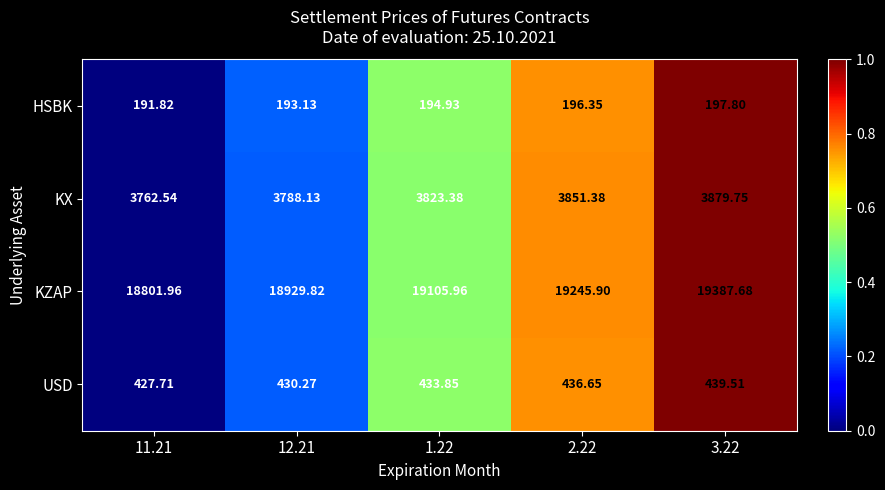

Which series has the largest range (max minus min)?

KZAP